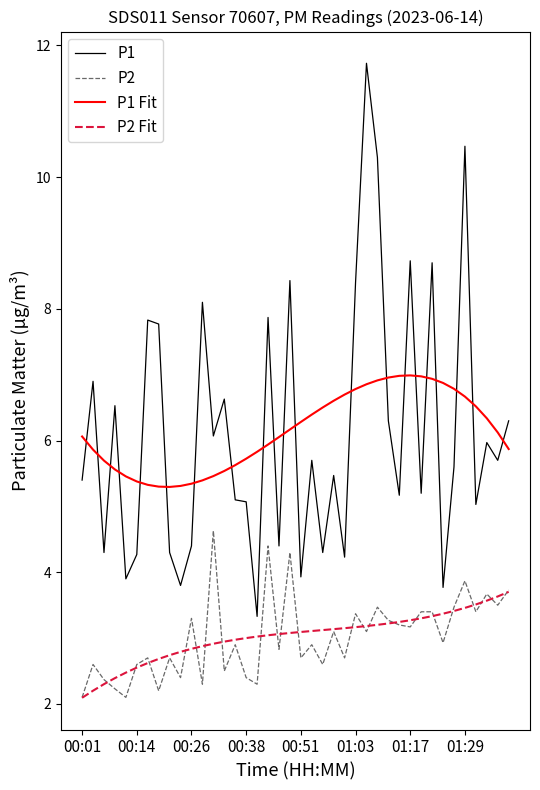

True or false: P2 Fit and P1 cross at least once.

False